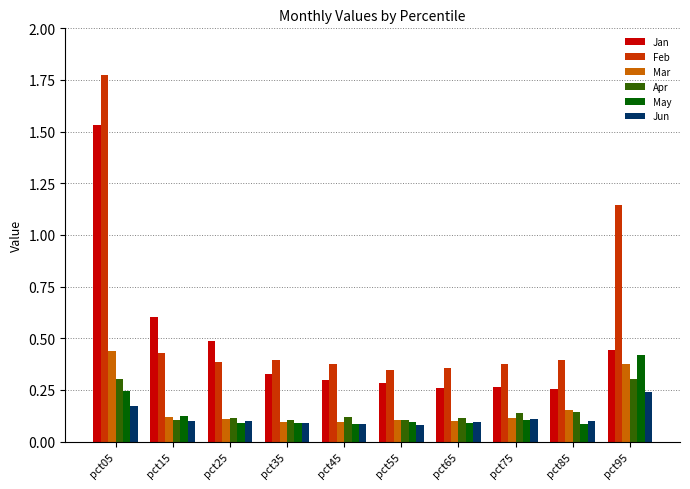

How many Feb values are between 0 and 1?

8